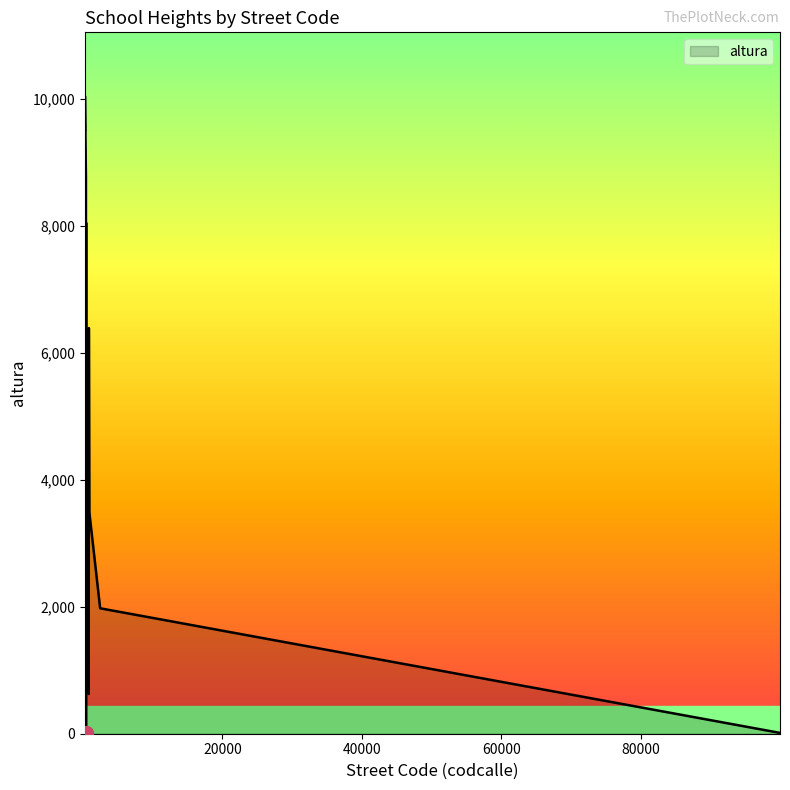

What is the difference between the maximum and minimum values?

10032